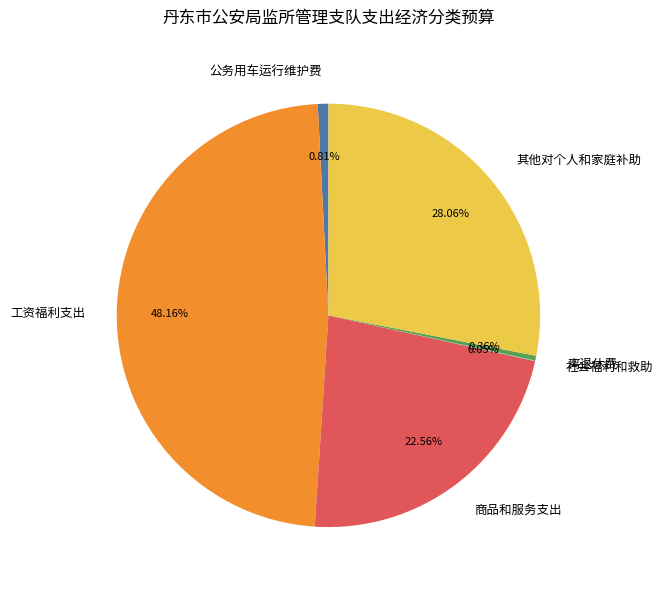

The 离退休费 slice represents 0% of the pie. True or false?

True